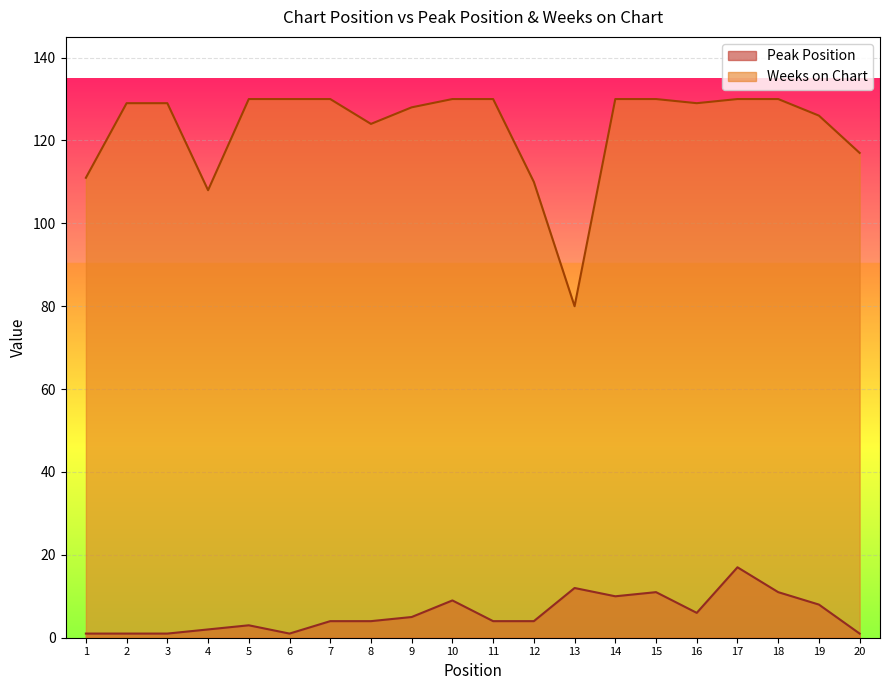

How many lines are shown in the chart?

2